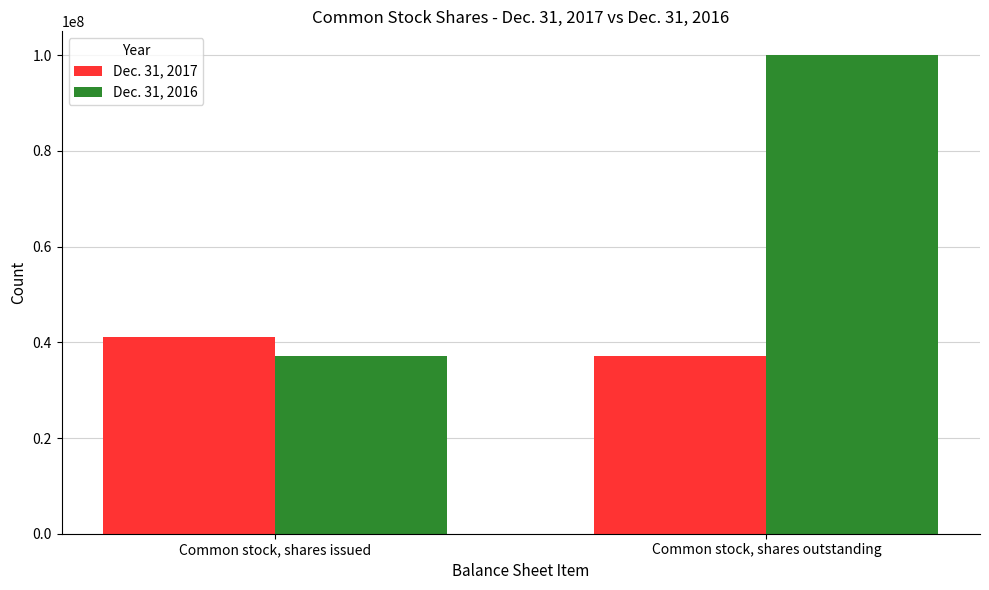

List the labels in order of Dec. 31, 2017 value, smallest first.

Common stock, shares outstanding, Common stock, shares issued